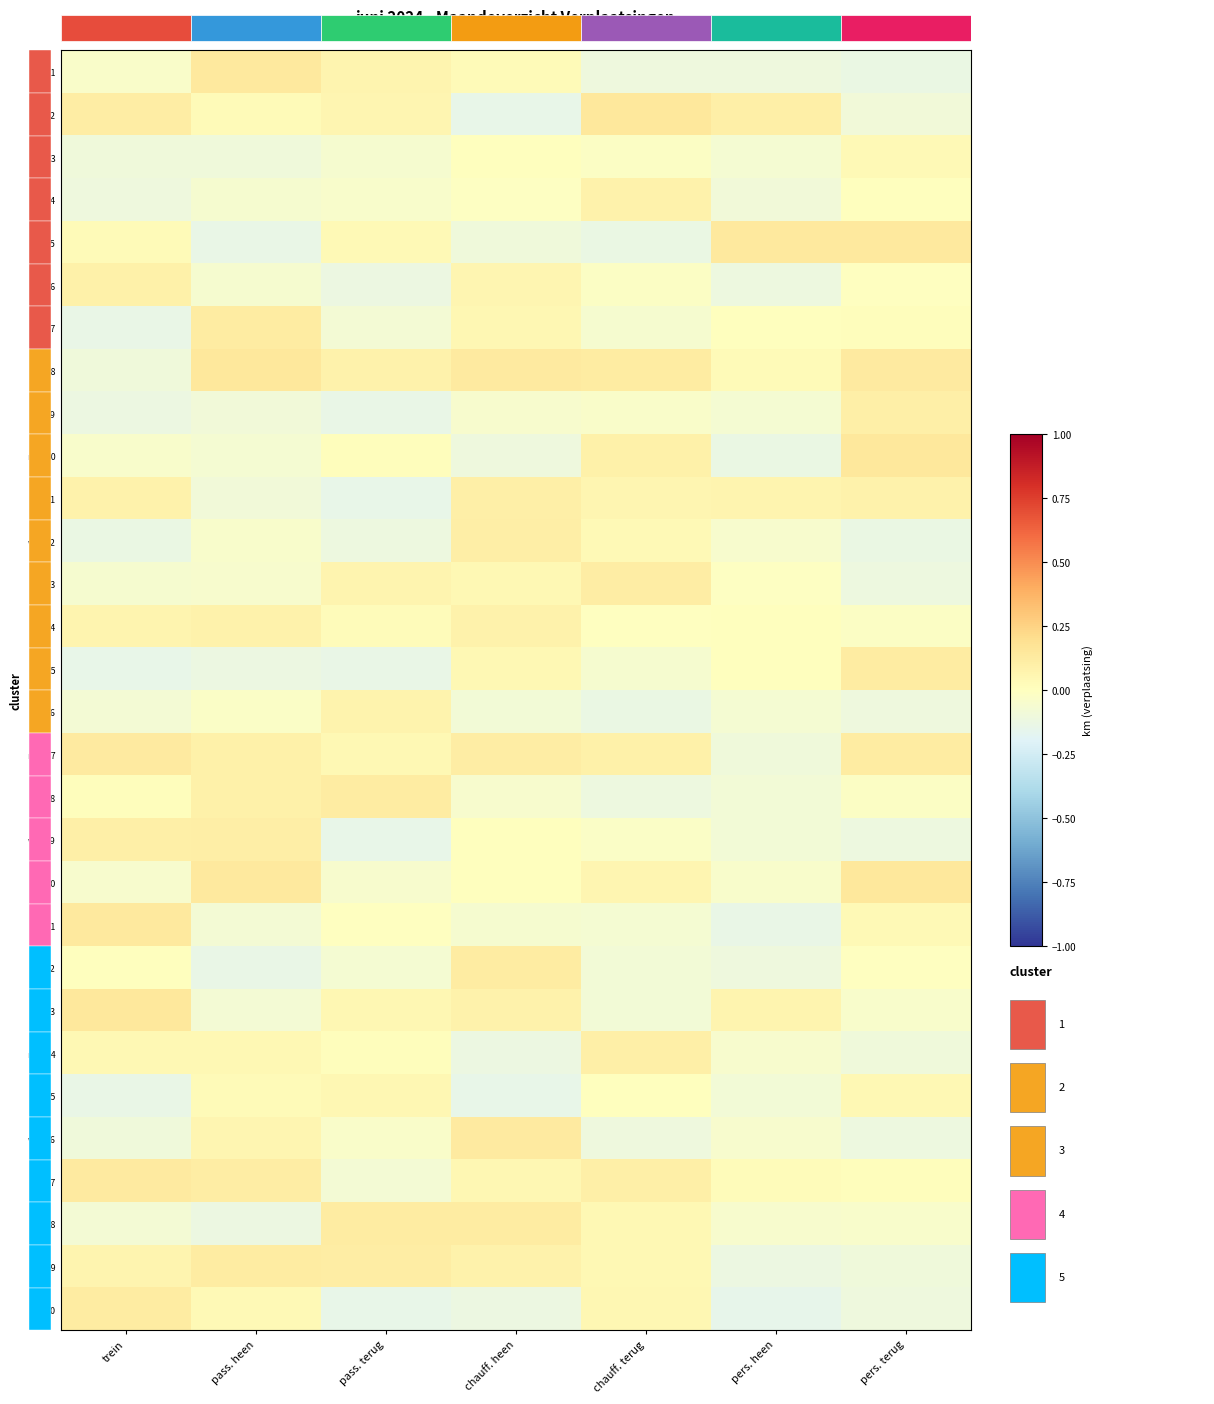

Reading left to right, transcribe all the data shown in this chart.

za_1: trein=-0.0	pass. heen=0.1	pass. terug=0.1	chauff. heen=0.0	chauff. terug=-0.1	pers. heen=-0.1	pers. terug=-0.1
zo_2: trein=0.1	pass. heen=0.0	pass. terug=0.1	chauff. heen=-0.1	chauff. terug=0.1	pers. heen=0.1	pers. terug=-0.1
ma_3: trein=-0.1	pass. heen=-0.1	pass. terug=-0.1	chauff. heen=0.0	chauff. terug=-0.0	pers. heen=-0.1	pers. terug=0.0
di_4: trein=-0.1	pass. heen=-0.1	pass. terug=-0.0	chauff. heen=-0.0	chauff. terug=0.1	pers. heen=-0.1	pers. terug=0.0
wo_5: trein=0.0	pass. heen=-0.1	pass. terug=0.0	chauff. heen=-0.1	chauff. terug=-0.1	pers. heen=0.1	pers. terug=0.1
do_6: trein=0.1	pass. heen=-0.1	pass. terug=-0.1	chauff. heen=0.1	chauff. terug=-0.0	pers. heen=-0.1	pers. terug=-0.0
vr_7: trein=-0.1	pass. heen=0.1	pass. terug=-0.1	chauff. heen=0.0	chauff. terug=-0.1	pers. heen=0.0	pers. terug=0.0
za_8: trein=-0.1	pass. heen=0.1	pass. terug=0.1	chauff. heen=0.1	chauff. terug=0.1	pers. heen=0.0	pers. terug=0.1
zo_9: trein=-0.1	pass. heen=-0.1	pass. terug=-0.1	chauff. heen=-0.1	chauff. terug=-0.0	pers. heen=-0.1	pers. terug=0.1
ma_10: trein=-0.0	pass. heen=-0.1	pass. terug=0.0	chauff. heen=-0.1	chauff. terug=0.1	pers. heen=-0.1	pers. terug=0.1
di_11: trein=0.1	pass. heen=-0.1	pass. terug=-0.1	chauff. heen=0.1	chauff. terug=0.1	pers. heen=0.1	pers. terug=0.1
wo_12: trein=-0.1	pass. heen=-0.0	pass. terug=-0.1	chauff. heen=0.1	chauff. terug=0.0	pers. heen=-0.1	pers. terug=-0.1
do_13: trein=-0.1	pass. heen=-0.1	pass. terug=0.1	chauff. heen=0.0	chauff. terug=0.1	pers. heen=-0.0	pers. terug=-0.1
vr_14: trein=0.1	pass. heen=0.1	pass. terug=0.0	chauff. heen=0.1	chauff. terug=-0.0	pers. heen=0.0	pers. terug=-0.0
za_15: trein=-0.1	pass. heen=-0.1	pass. terug=-0.1	chauff. heen=0.0	chauff. terug=-0.1	pers. heen=0.0	pers. terug=0.1
zo_16: trein=-0.1	pass. heen=-0.0	pass. terug=0.1	chauff. heen=-0.1	chauff. terug=-0.1	pers. heen=-0.1	pers. terug=-0.1
ma_17: trein=0.1	pass. heen=0.1	pass. terug=0.0	chauff. heen=0.1	chauff. terug=0.1	pers. heen=-0.1	pers. terug=0.1
di_18: trein=0.0	pass. heen=0.1	pass. terug=0.1	chauff. heen=-0.1	chauff. terug=-0.1	pers. heen=-0.1	pers. terug=-0.0
wo_19: trein=0.1	pass. heen=0.1	pass. terug=-0.1	chauff. heen=0.0	chauff. terug=-0.0	pers. heen=-0.1	pers. terug=-0.1
do_20: trein=-0.0	pass. heen=0.1	pass. terug=-0.1	chauff. heen=0.0	chauff. terug=0.1	pers. heen=-0.0	pers. terug=0.1
vr_21: trein=0.1	pass. heen=-0.1	pass. terug=-0.0	chauff. heen=-0.1	chauff. terug=-0.1	pers. heen=-0.1	pers. terug=0.0
za_22: trein=0.0	pass. heen=-0.1	pass. terug=-0.1	chauff. heen=0.1	chauff. terug=-0.1	pers. heen=-0.1	pers. terug=-0.0
zo_23: trein=0.1	pass. heen=-0.1	pass. terug=0.1	chauff. heen=0.1	chauff. terug=-0.1	pers. heen=0.1	pers. terug=-0.0
ma_24: trein=0.0	pass. heen=0.0	pass. terug=0.0	chauff. heen=-0.1	chauff. terug=0.1	pers. heen=-0.1	pers. terug=-0.1
di_25: trein=-0.1	pass. heen=0.0	pass. terug=0.1	chauff. heen=-0.1	chauff. terug=0.0	pers. heen=-0.1	pers. terug=0.0
wo_26: trein=-0.1	pass. heen=0.1	pass. terug=-0.0	chauff. heen=0.1	chauff. terug=-0.1	pers. heen=-0.0	pers. terug=-0.1
do_27: trein=0.1	pass. heen=0.1	pass. terug=-0.1	chauff. heen=0.0	chauff. terug=0.1	pers. heen=0.0	pers. terug=0.0
vr_28: trein=-0.1	pass. heen=-0.1	pass. terug=0.1	chauff. heen=0.1	chauff. terug=0.0	pers. heen=-0.0	pers. terug=-0.0
za_29: trein=0.1	pass. heen=0.1	pass. terug=0.1	chauff. heen=0.1	chauff. terug=0.0	pers. heen=-0.1	pers. terug=-0.1
zo_30: trein=0.1	pass. heen=0.0	pass. terug=-0.1	chauff. heen=-0.1	chauff. terug=0.0	pers. heen=-0.1	pers. terug=-0.1